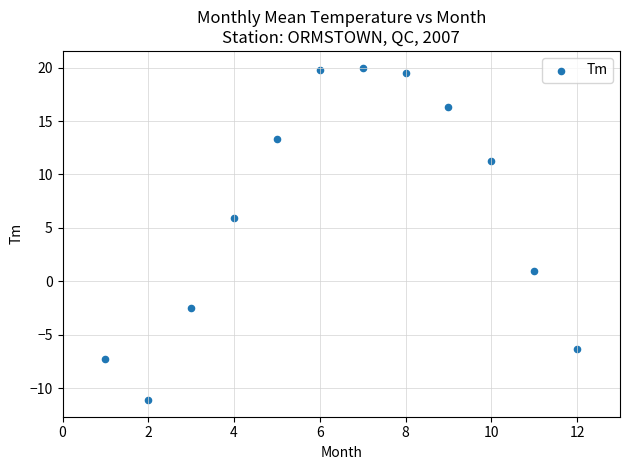

What is the average X value?

6.5